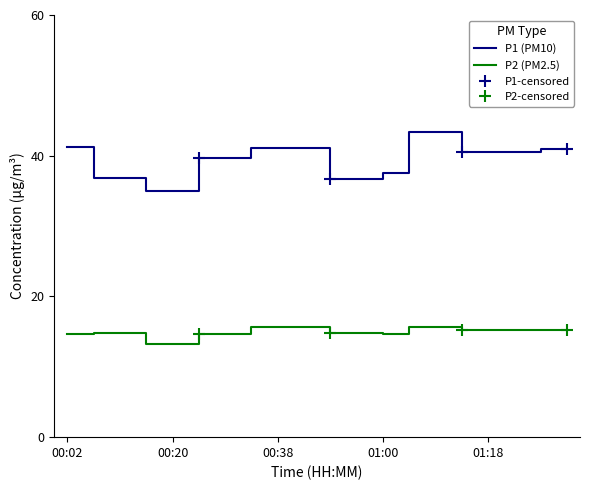

True or false: P2 and P1 intersect in this chart.

False